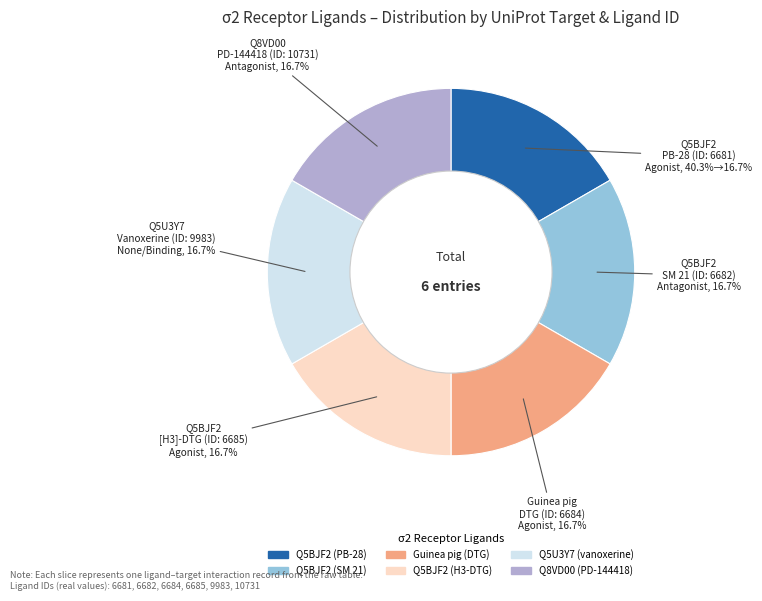

Which slice is the largest?

Q8VD00 (PD-144418)